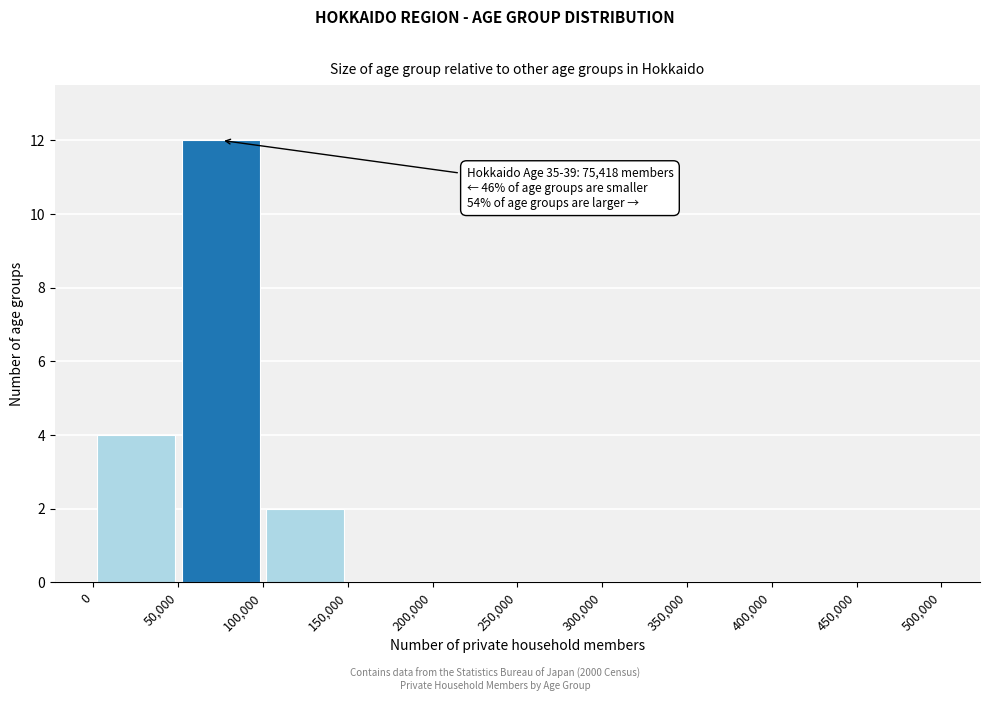

Over which range of the x-axis is the bar tallest?

50,000 to 100,000